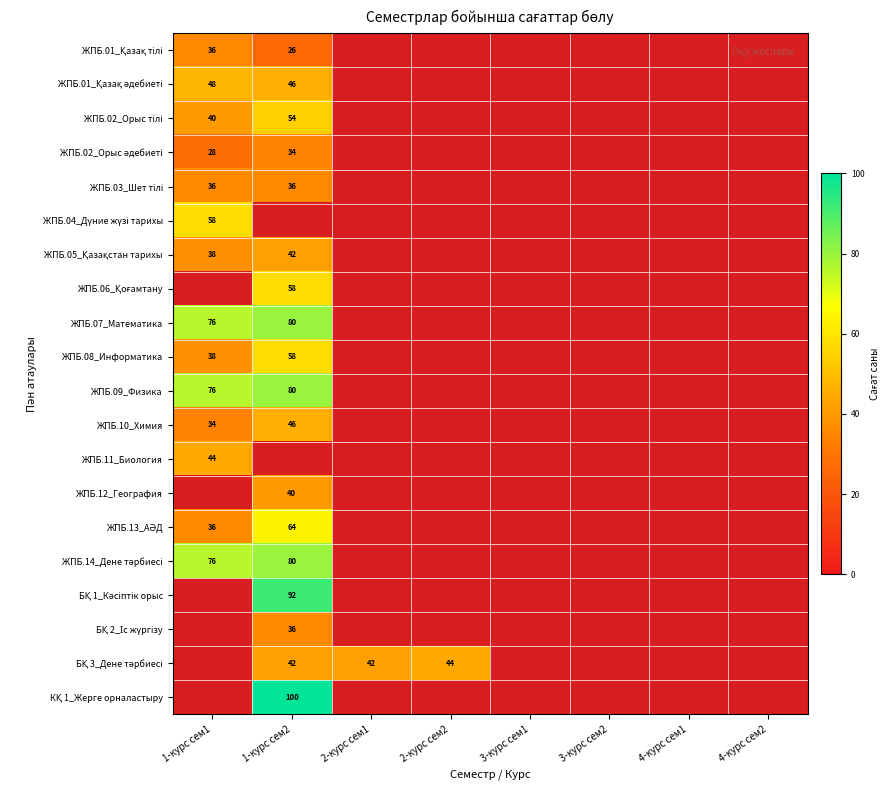

The ЖПБ.11_Биология series shows 22 at 1-курс сем1. True or false?

False